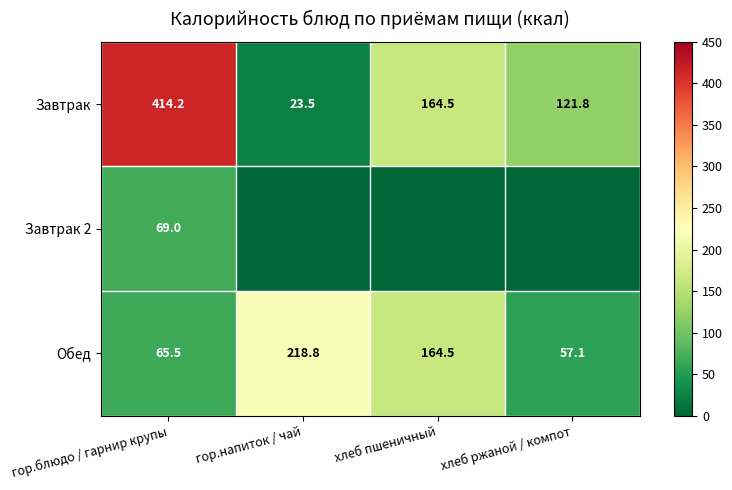

What is the spread (max minus min) of values at гор.напиток / чай?

218.8